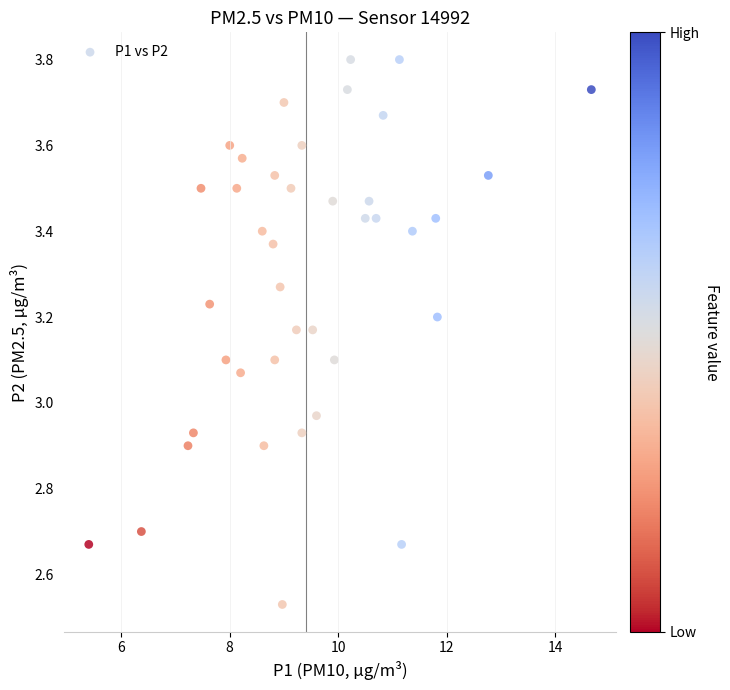

What is the range of Y values (max minus min)?

1.3